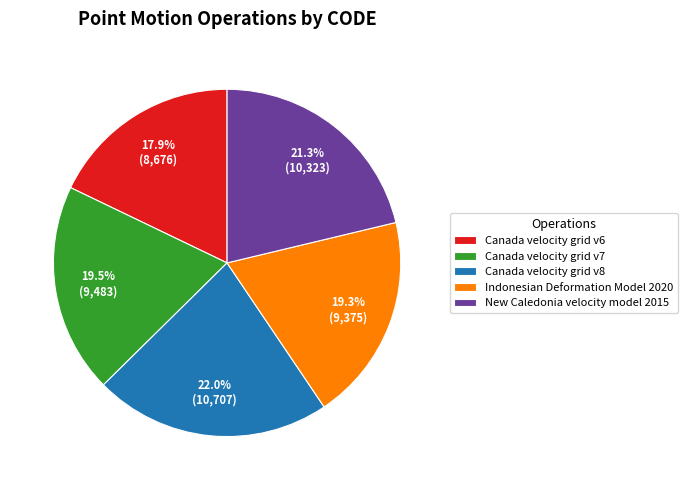

To the nearest percent, what portion does Canada velocity grid v6 represent?

18%